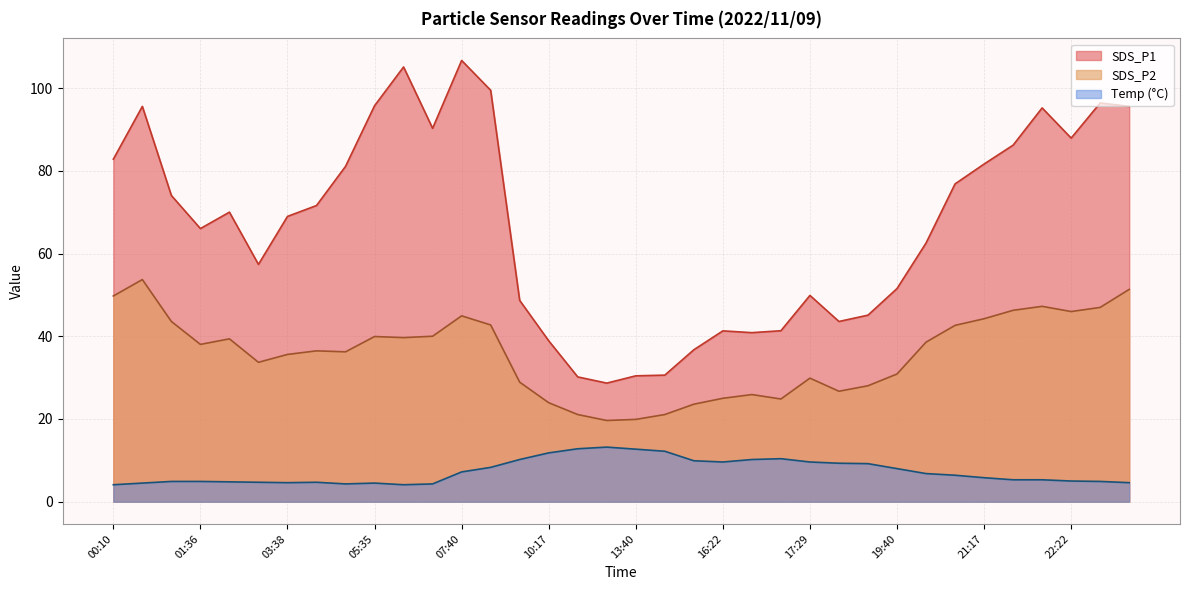

True or false: SDS_P2 has more than 1 interior local peaks.

True